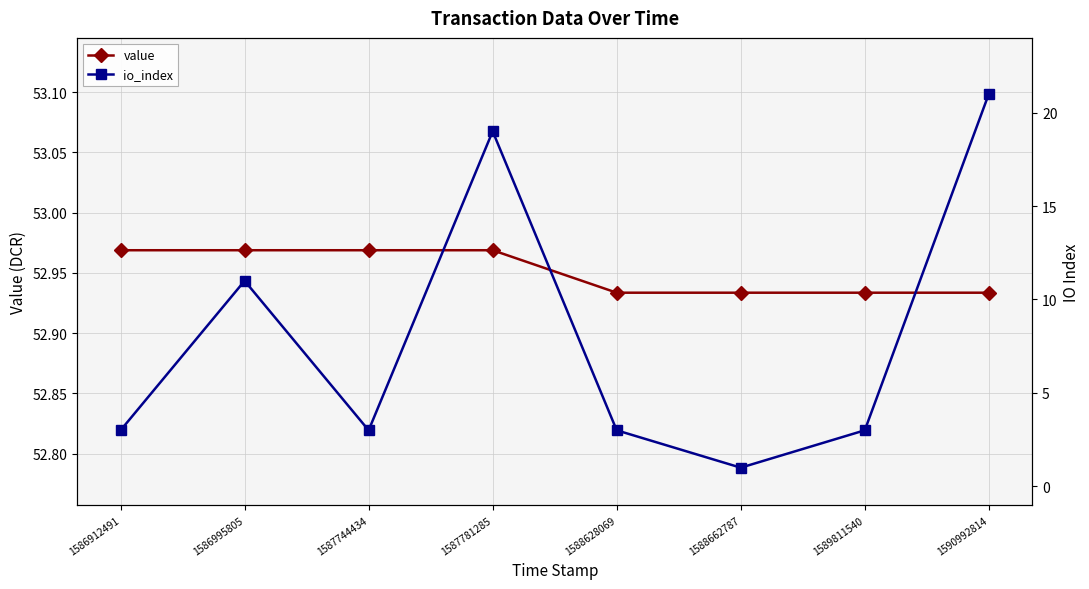

True or false: value has a value of 84.1 at 1586912491.

False